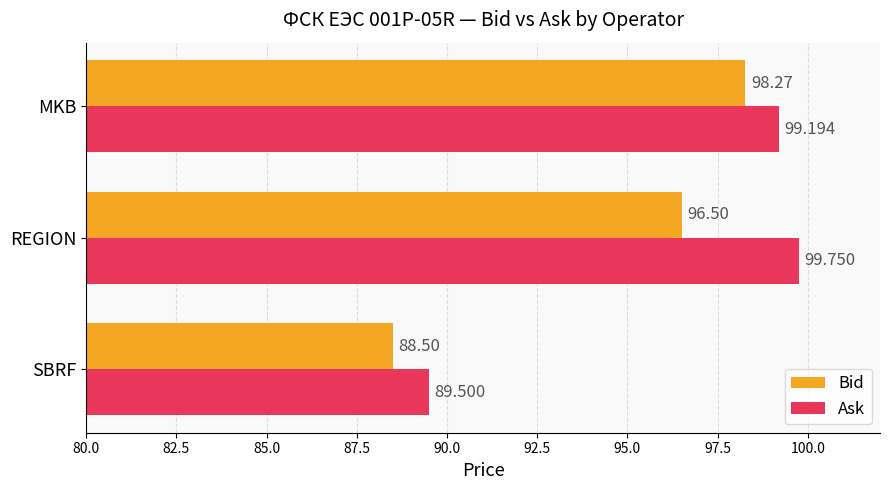

Which label corresponds to the largest value in the chart?

REGION